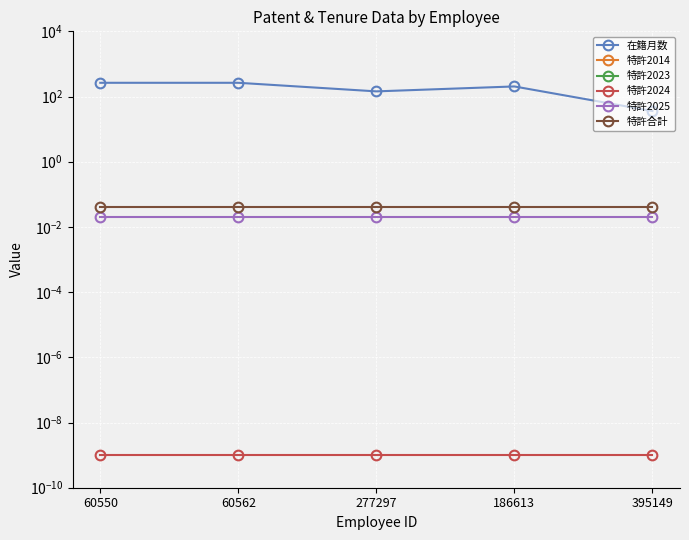

What is the total value across all series at 395149?

35.9